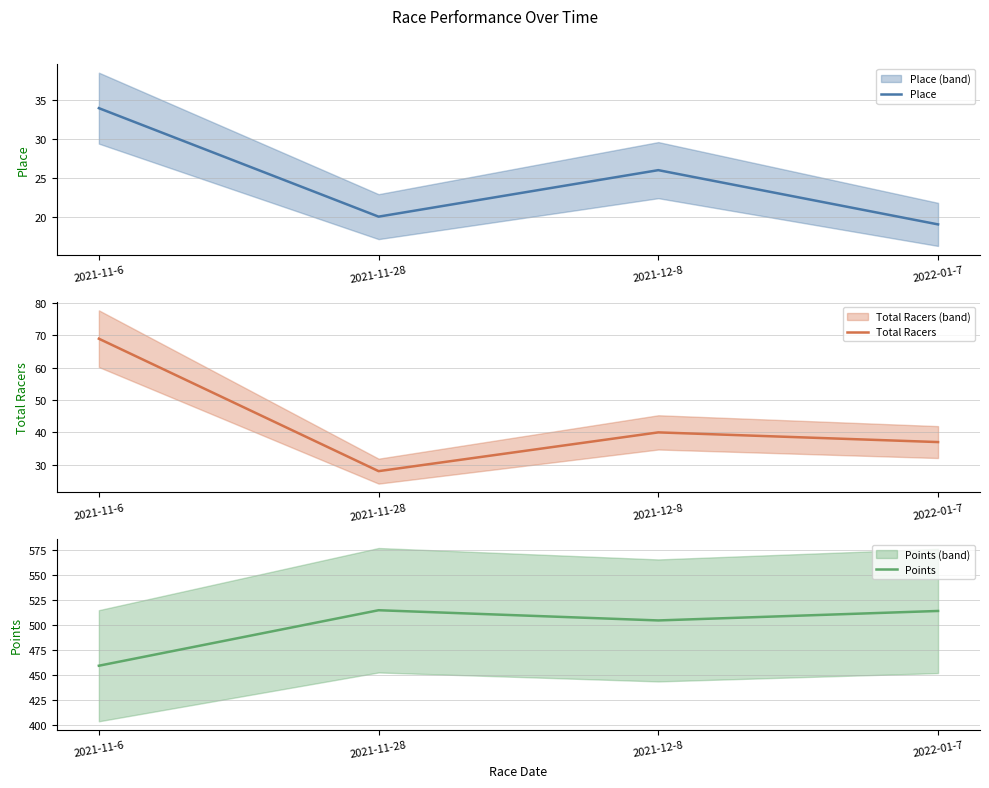

Which has a higher value, 2021-12-8 or 2021-11-6?

2021-11-6